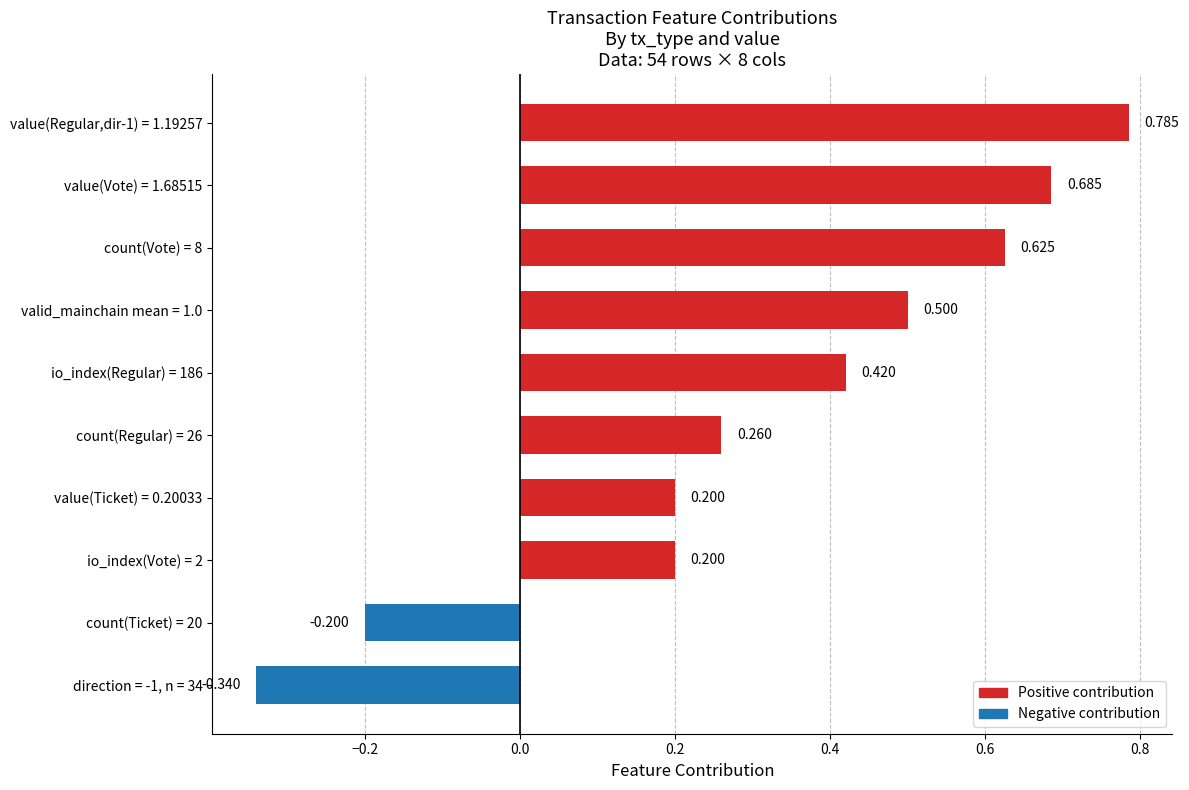

How many data points are above 0?

8